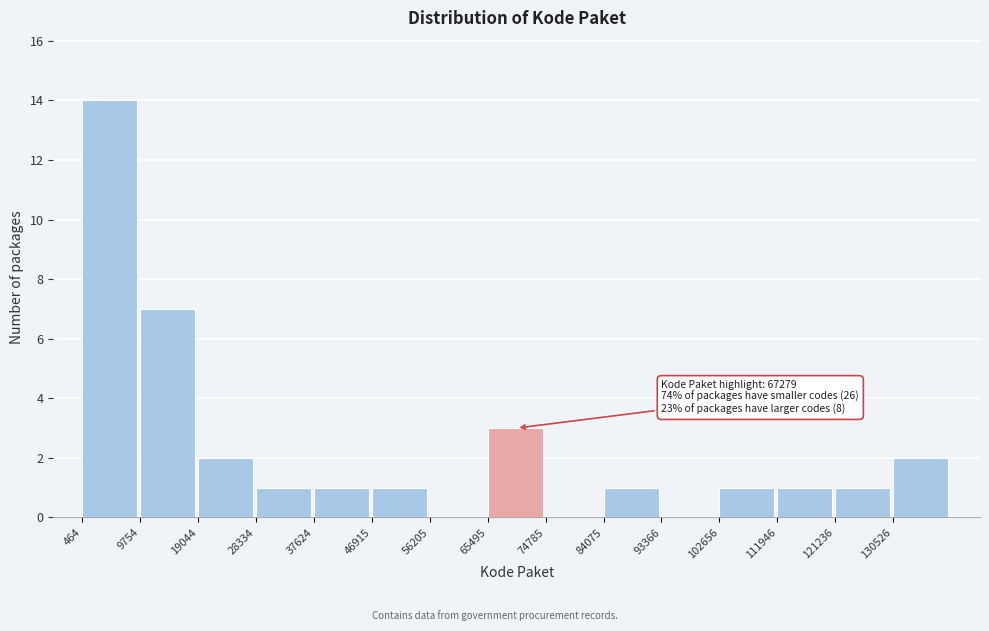

Over which range of the x-axis is the bar tallest?

0 to 10000